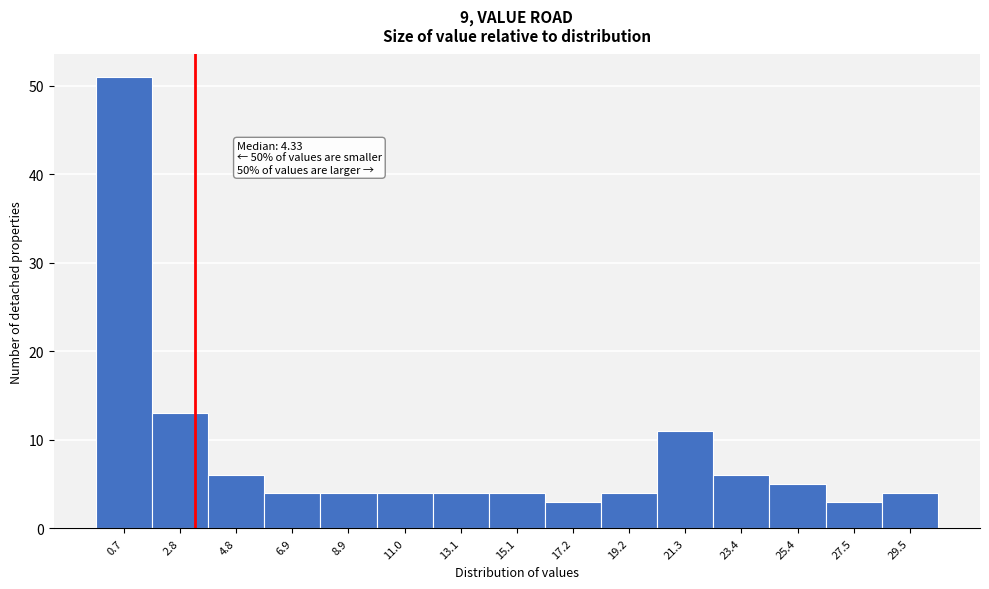

Reading right to left, list all the values displayed in this chart.

29.5=4	27.5=3	25.4=5	23.4=6	21.3=11	19.2=4	17.2=3	15.1=4	13.1=4	11.0=4	8.9=4	6.9=4	4.8=6	2.8=13	0.7=51